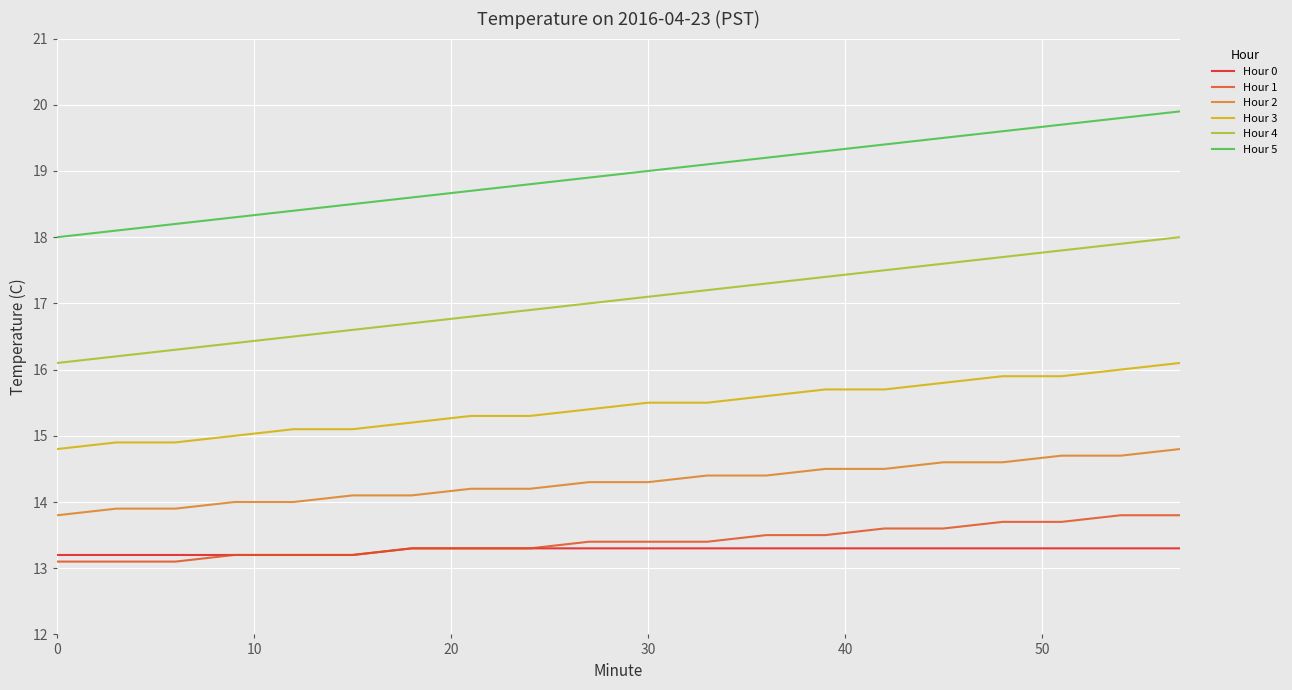

What is the maximum value shown in the chart?

19.9